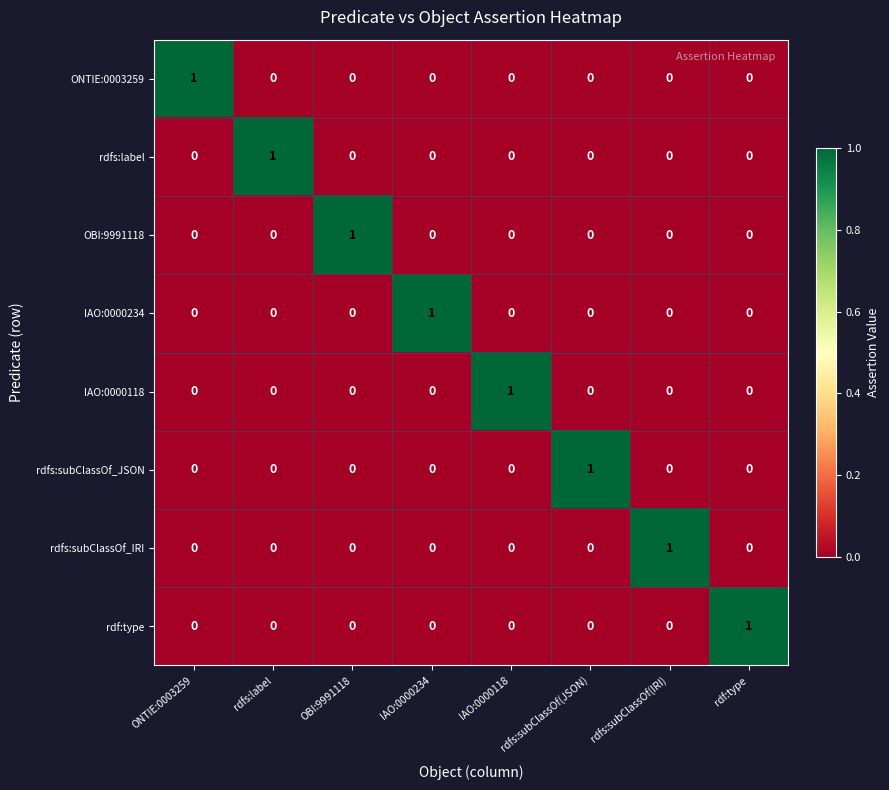

Which category has the highest value in the rdfs:subClassOf_IRI series?

rdfs:subClassOf(IRI)